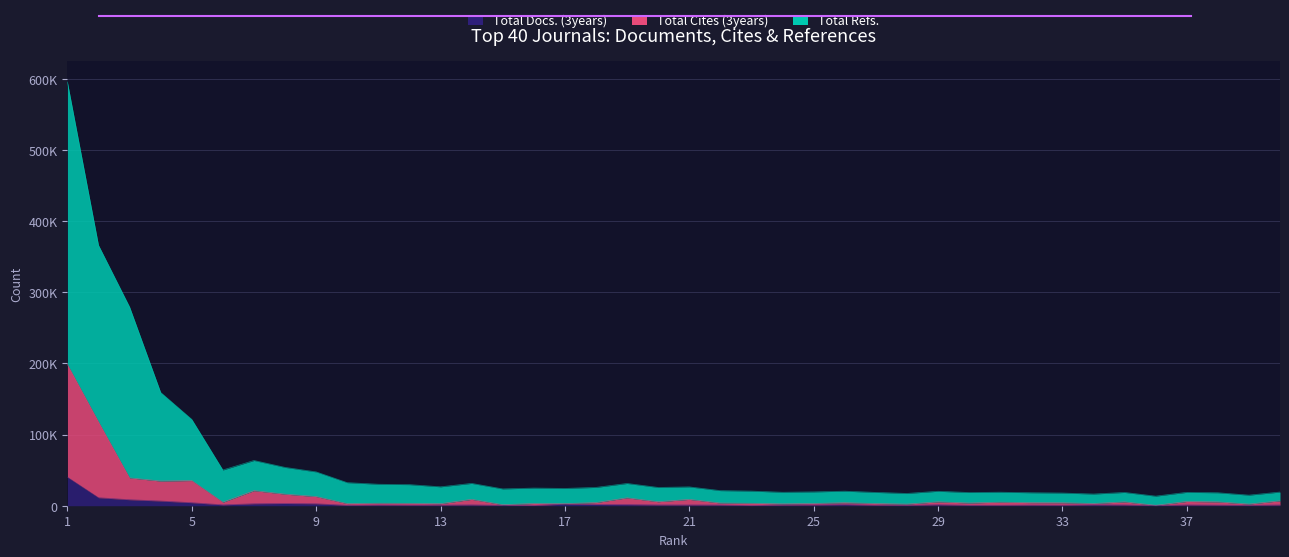

Rank the series by their average value, from highest to lowest.

Total Refs., Total Cites (3years), Total Docs. (3years)